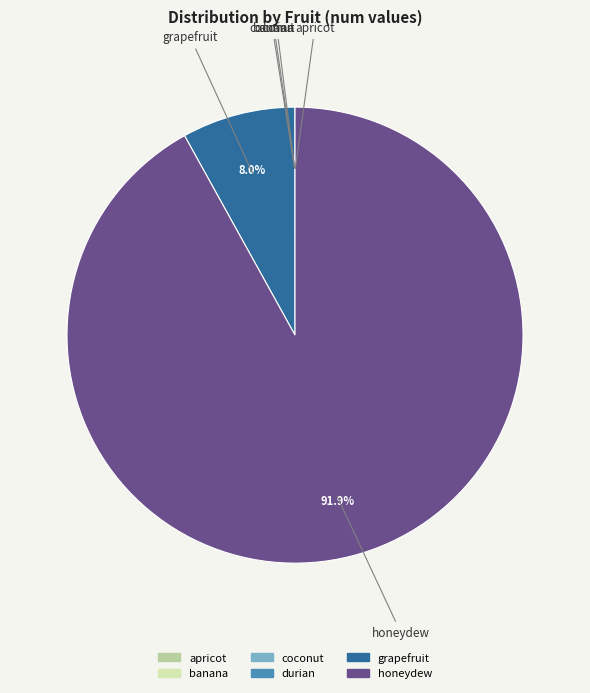

Which slice represents more than half of the pie?

honeydew